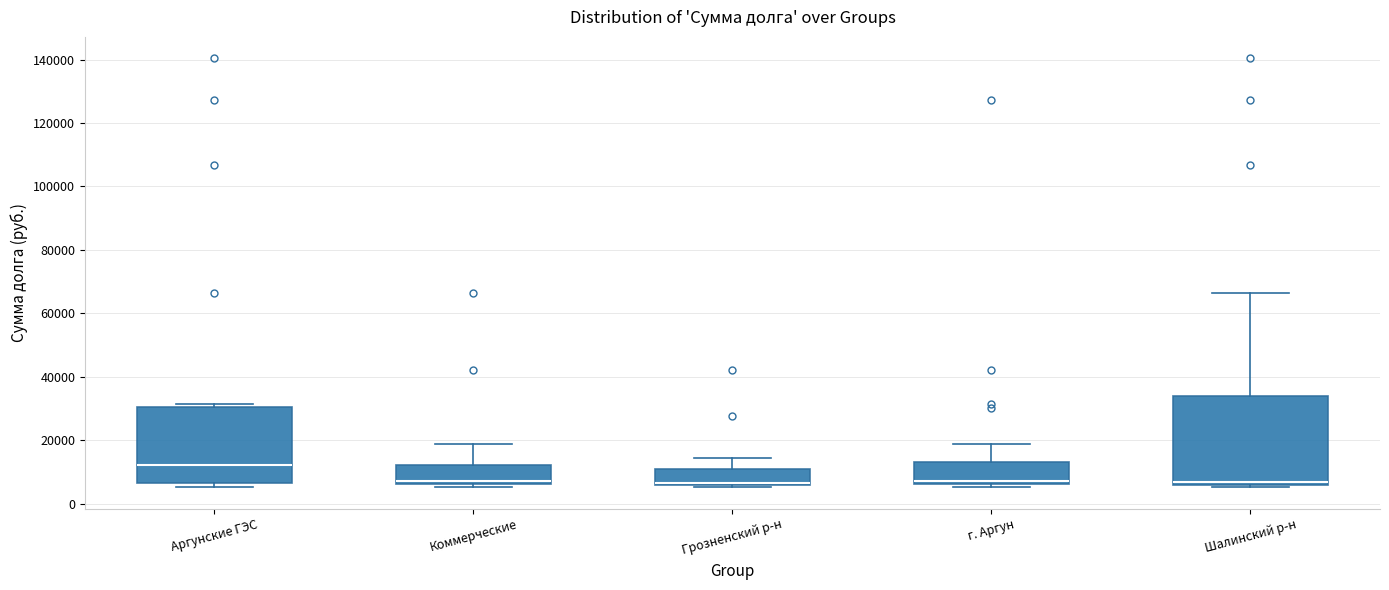

Where is the lower edge of the box for Шалинский р-н on the y-axis? The values are not printed on the chart, so give them approximately, as read against the axis.

6000